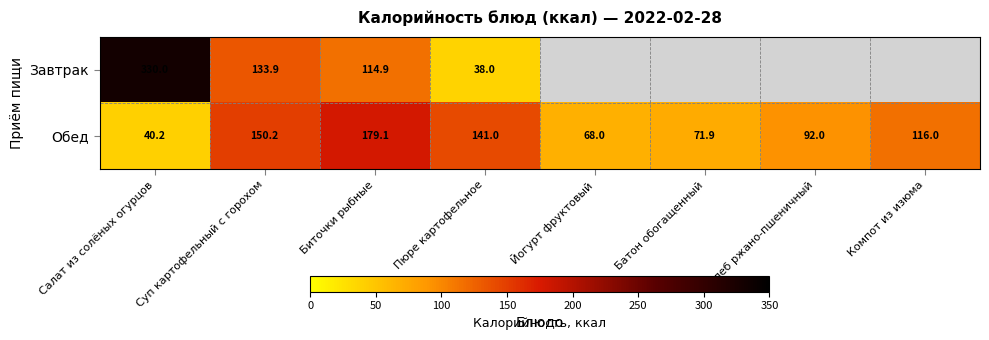

What is the spread (max minus min) of values at Салат из солёных огурцов?

289.8